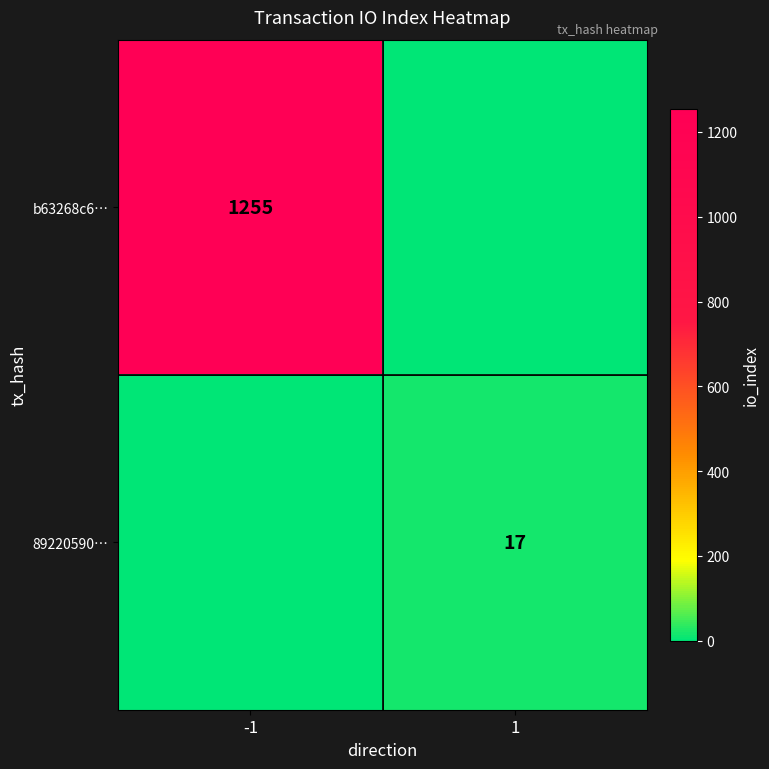

Is it true that b63268c6… equals 1255 at -1?

True